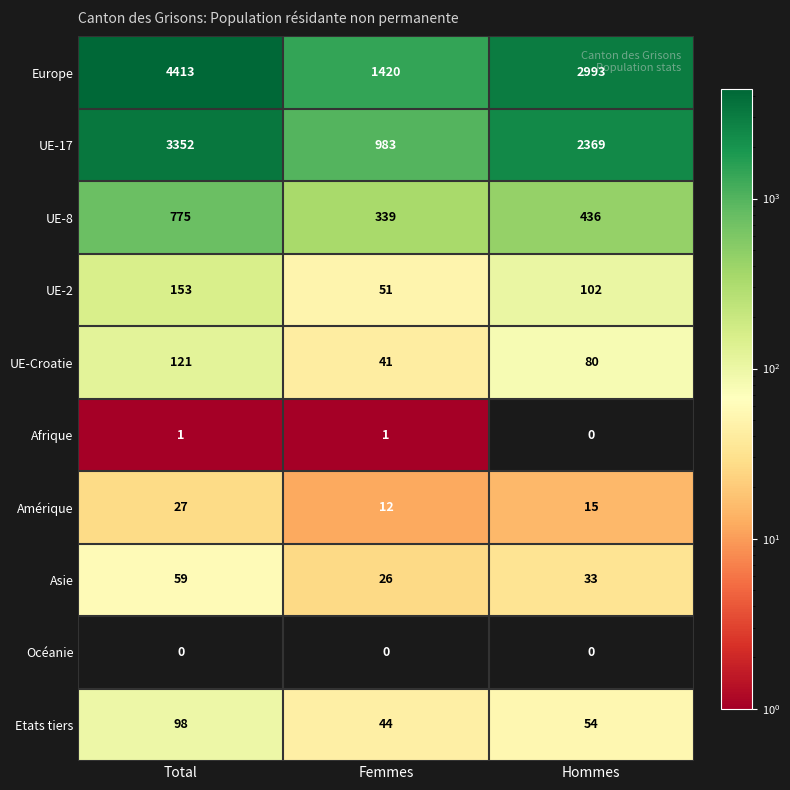

Which series changed the most between Total and Femmes?

Europe